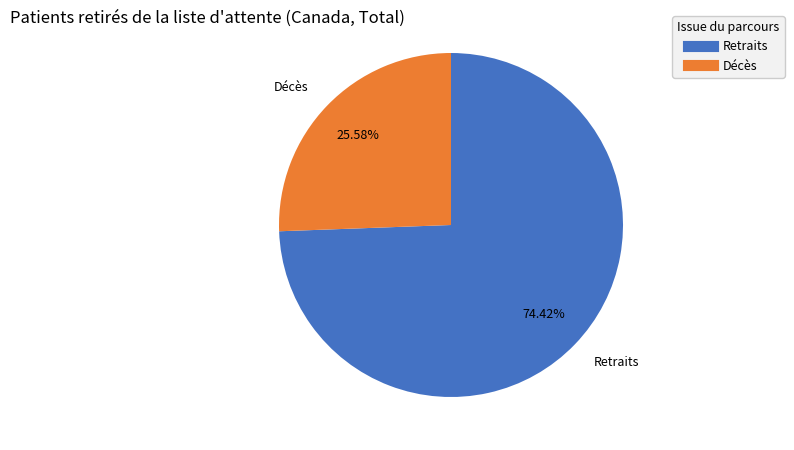

Which category has the biggest portion of the pie?

Retraits